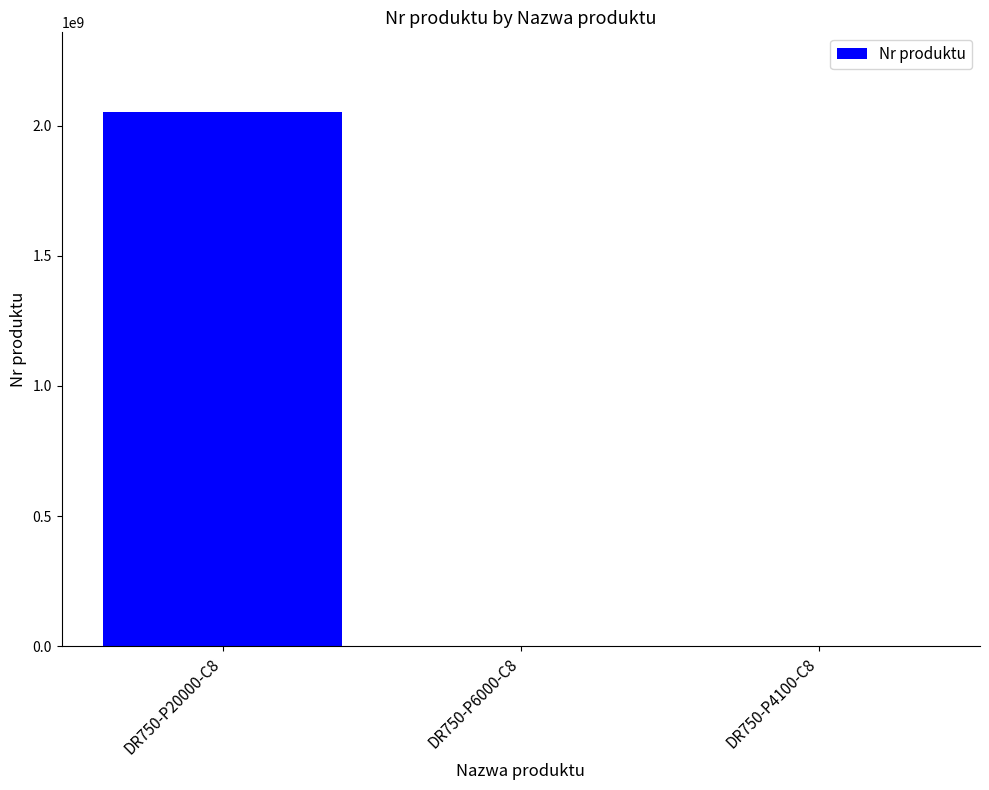

What is the sum of all values?

2054396832